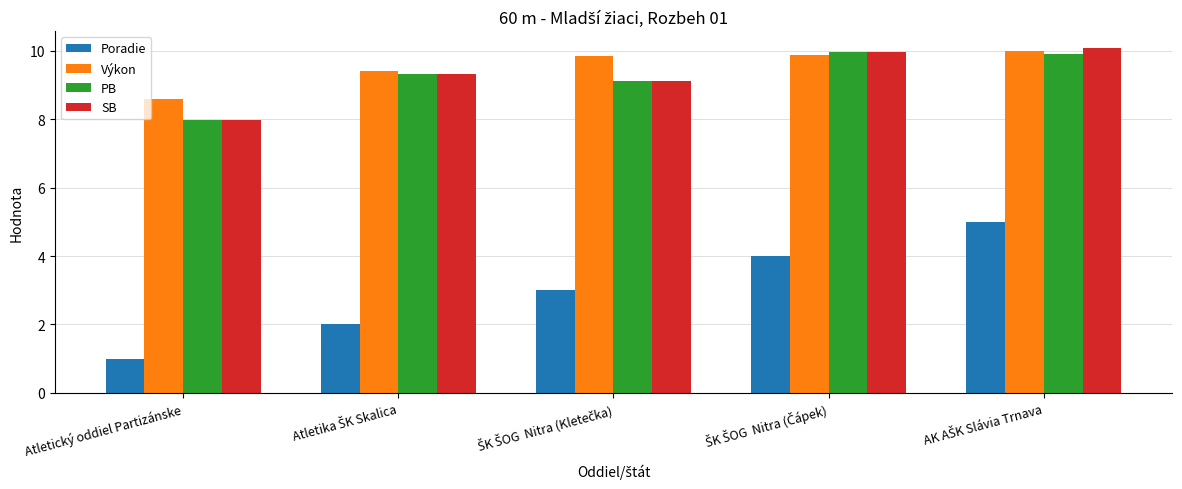

The Výkon series shows 3.7 at Atletický oddiel Partizánske. True or false?

False